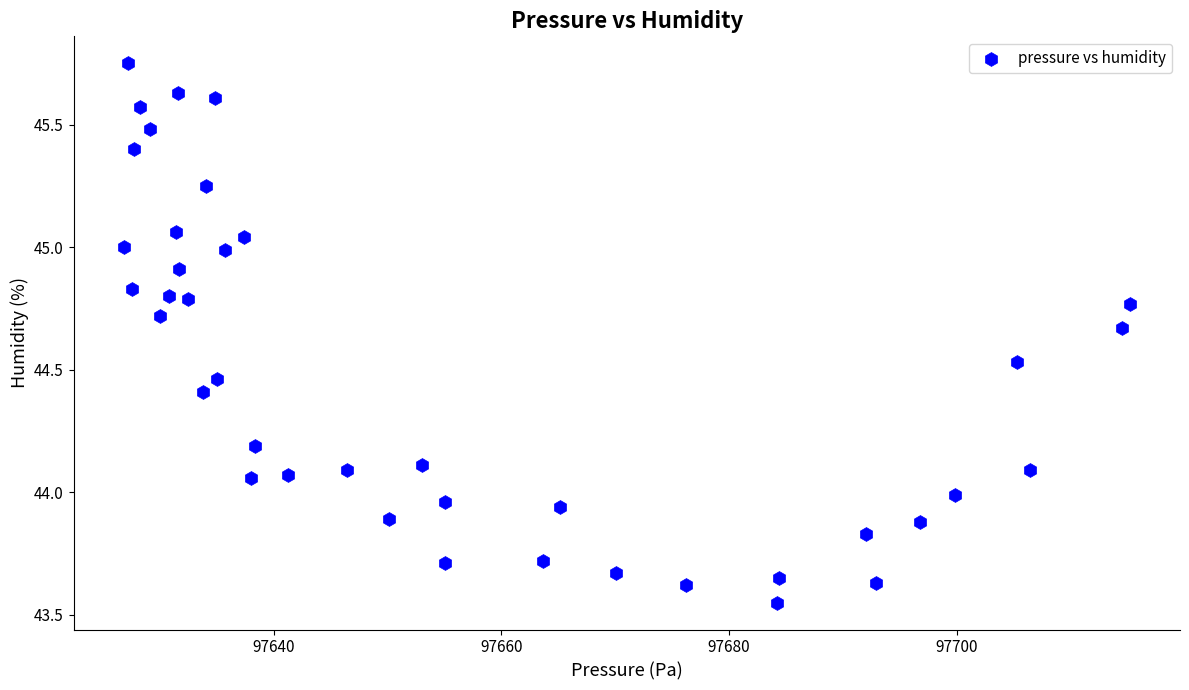

What is the range of Y values (max minus min)?

2.2